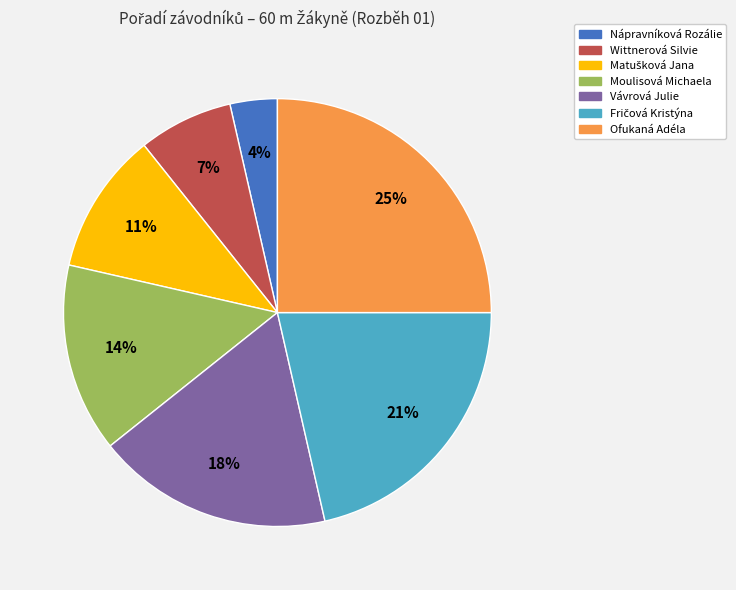

How many slices are in this pie chart?

7